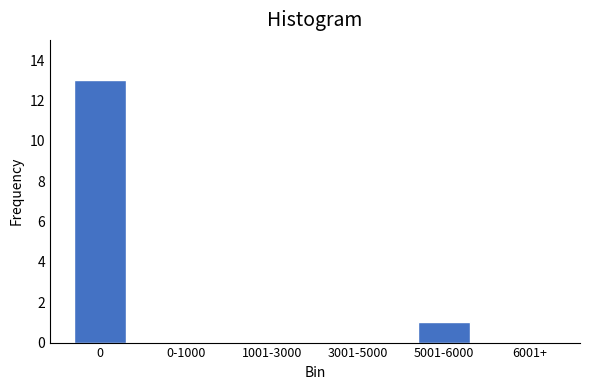

Reading right to left, what are all the values shown in this chart?

6001+=0	5001-6000=1	3001-5000=0	1001-3000=0	0-1000=0	0=13